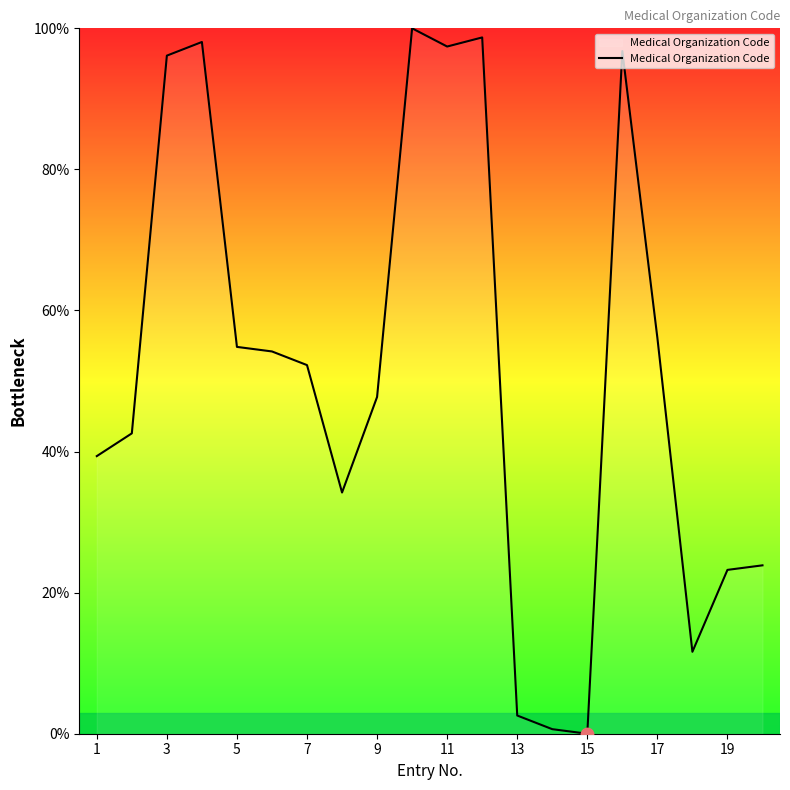

What is the difference between the maximum and minimum values?

100.0